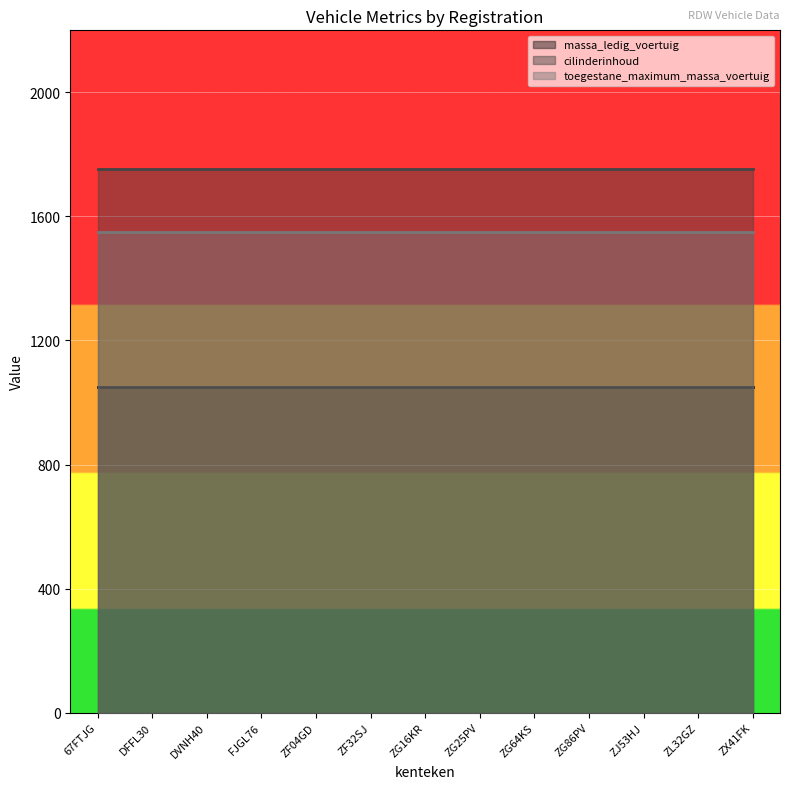

What is the value of the cilinderinhoud point at the 1st from the left?

1753